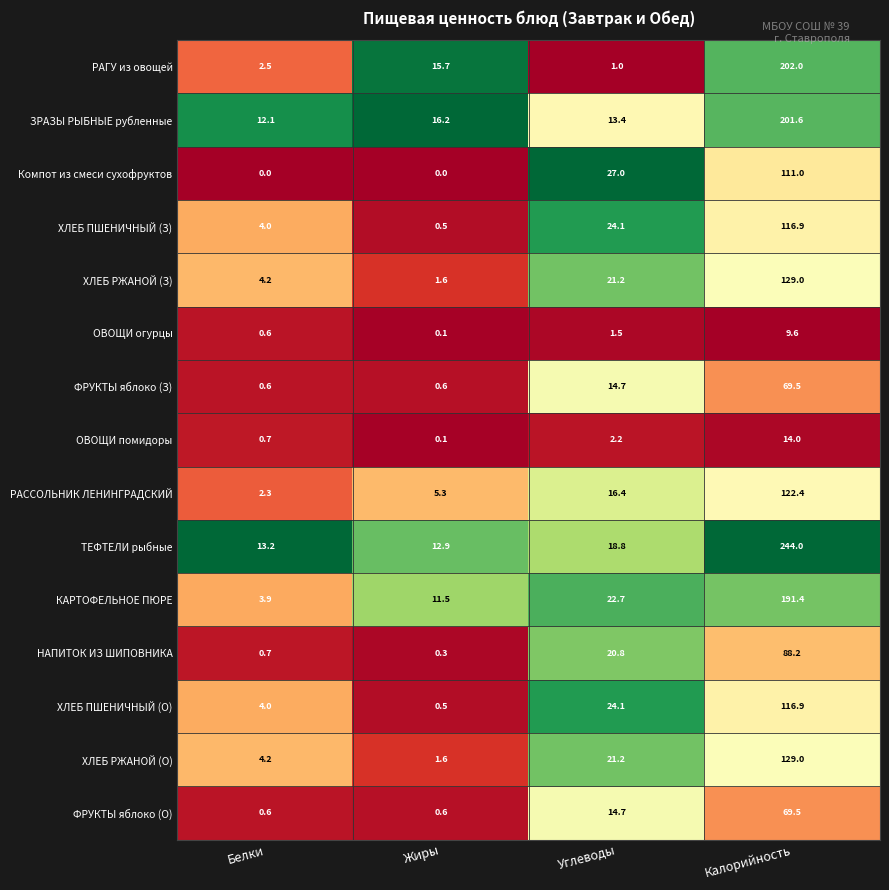

What is the spread (max minus min) of values at Калорийность?

234.4